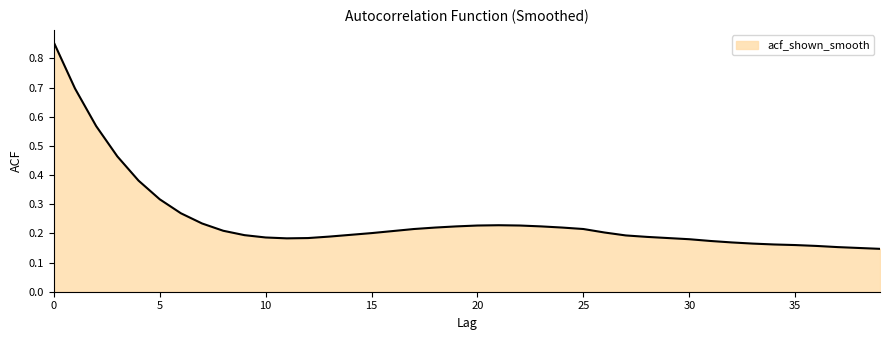

Where is the data nearest to the value 0?

39